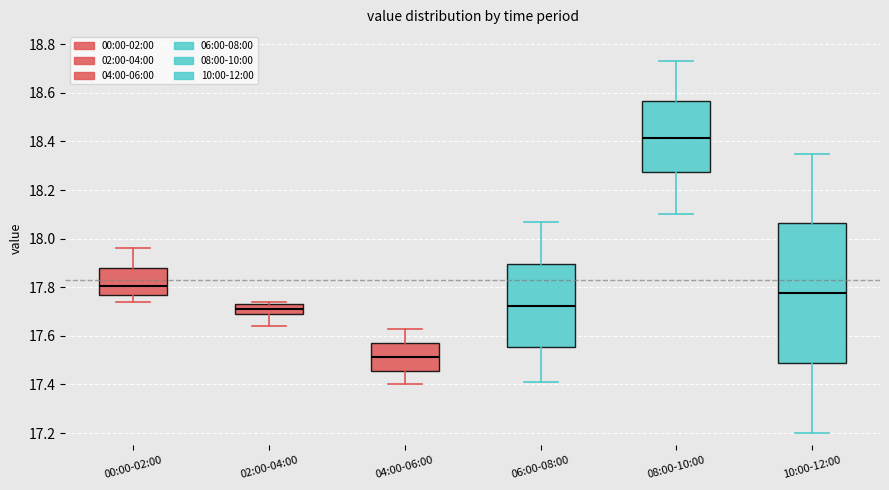

Reading left to right, read every box against the y-axis: the position of its median line, the range the box covers, and the ends of its whiskers. The values are not printed on the chart, so give them approximately, as read against the axis.

00:00-02:00: median 17.80, box 17.78 to 17.88, whiskers 17.74 to 17.96
02:00-04:00: median 17.72, box 17.70 to 17.74, whiskers 17.64 to 17.74 (just above the box's upper edge)
04:00-06:00: median 17.52, box 17.46 to 17.58, whiskers 17.40 to 17.64
06:00-08:00: median 17.72, box 17.56 to 17.90, whiskers 17.42 to 18.08
08:00-10:00: median 18.42, box 18.28 to 18.56, whiskers 18.10 to 18.74
10:00-12:00: median 17.78, box 17.48 to 18.06, whiskers 17.20 to 18.36